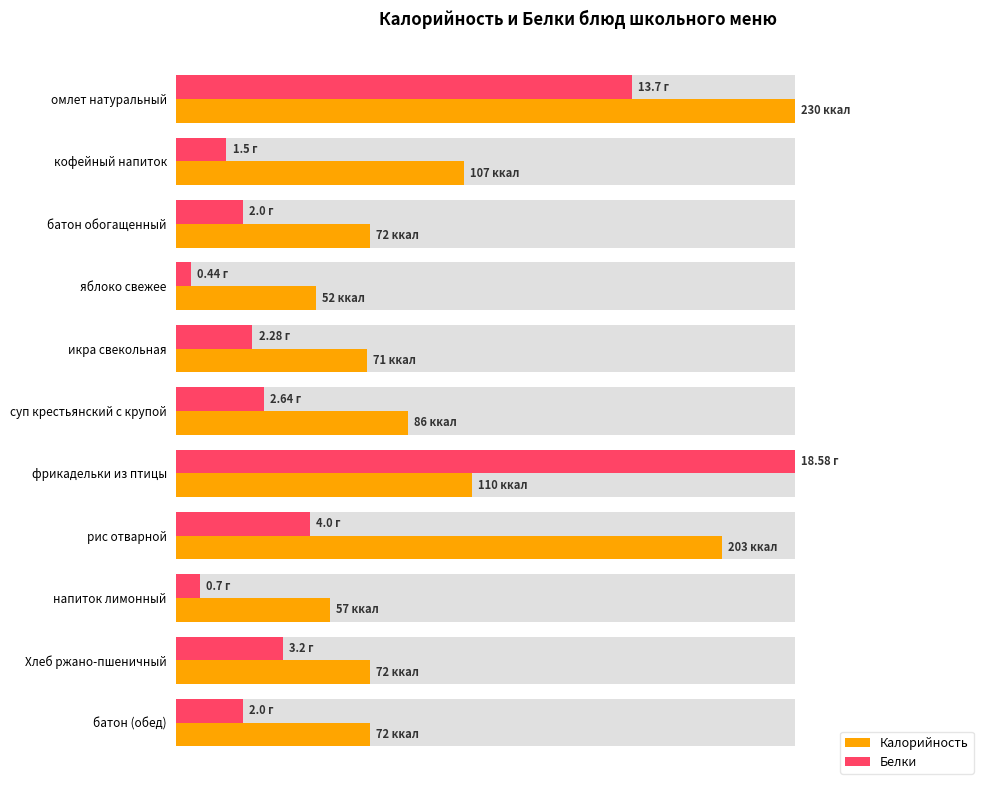

Which series has the widest spread of values?

Белки